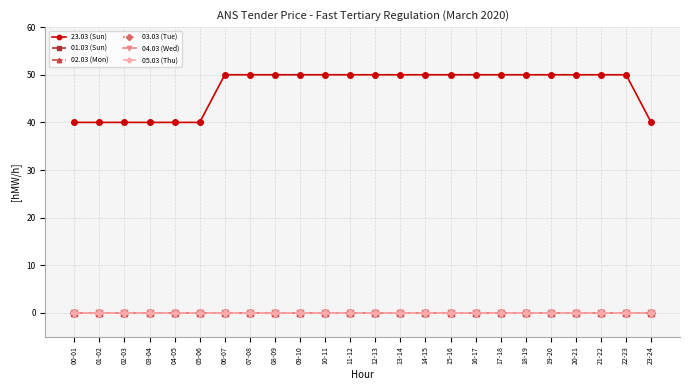

True or false: 02.03 (Mon) has more than 1 points higher than both neighbors.

False